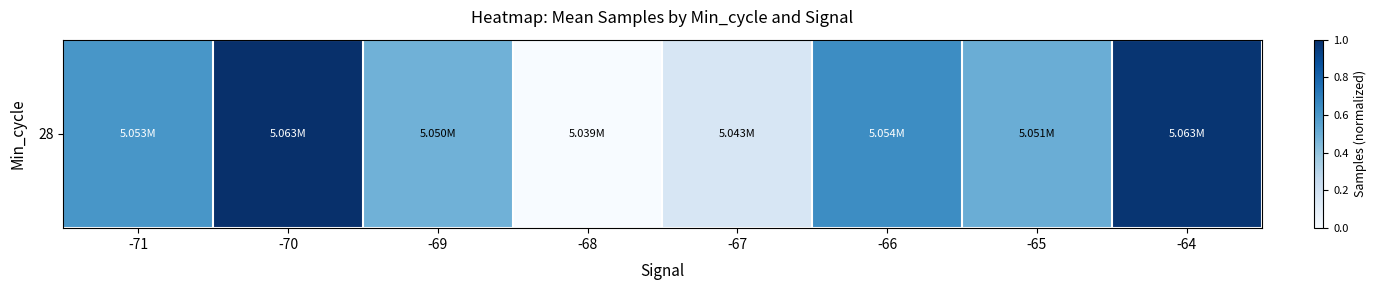

Rank the categories by value from highest to lowest.

-70, -64, -66, -71, -65, -69, -67, -68